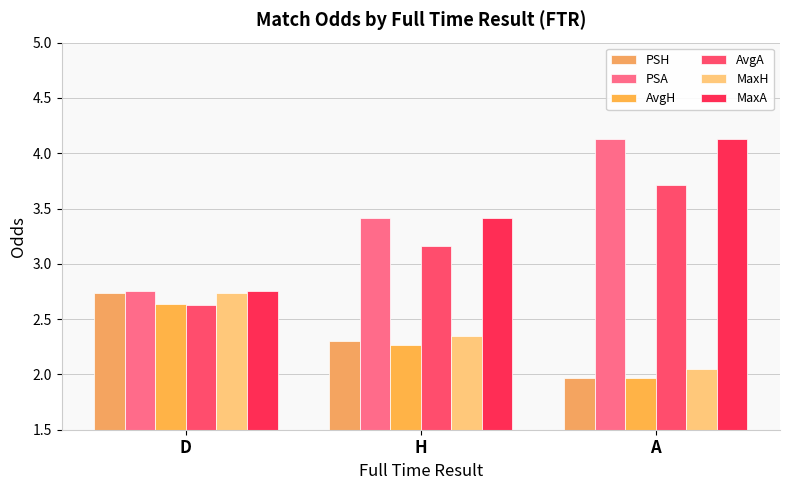

How many series are shown in this chart?

6